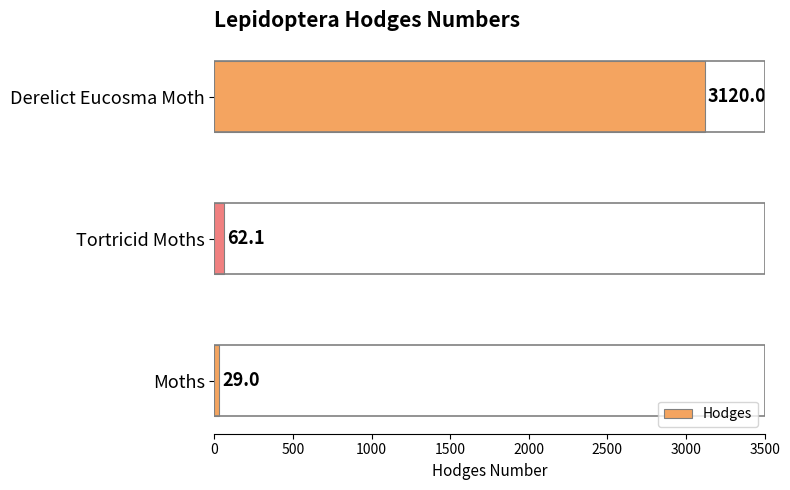

How many data points are above 62?

2